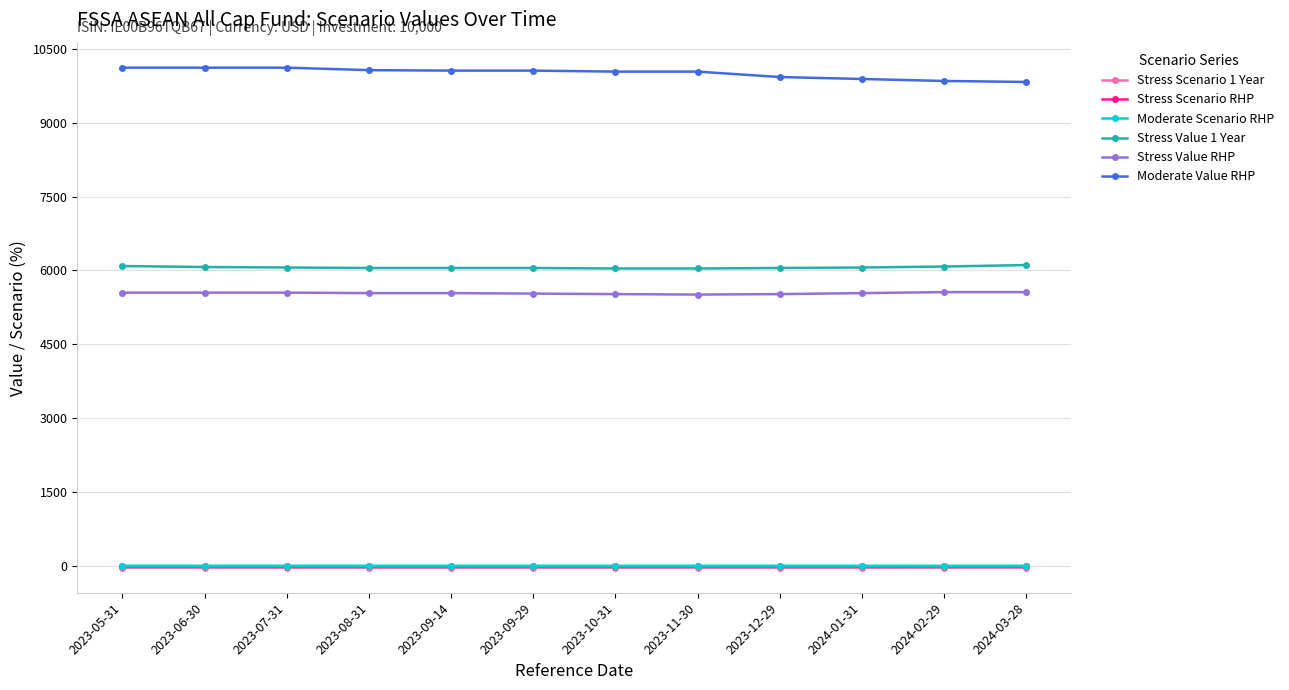

Count the number of data series in this chart.

6